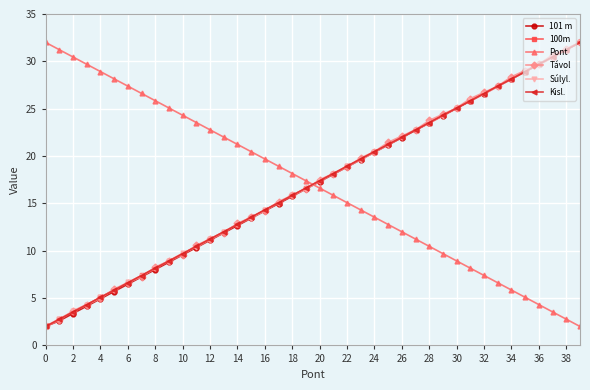

What is the average value of the 100m series?

17.0